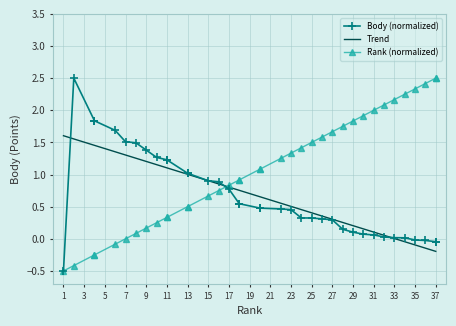

Reading right to left, extract all data points from this chart.

Body (normalized): -0.0	-0.0	-0.0	-0.0	0.0	0.0	0.0	0.1	0.1	0.1	0.1	0.3	0.3	0.3	0.3	0.5	0.5	0.5	0.5	0.5	0.5	0.8	0.9	0.9	1.0	1.0	1.2	1.2	1.3	1.4	1.5	1.5	1.7	1.8	1.8	2.5	-0.5
Trend: -0.2	-0.2	-0.1	-0.1	-0.0	0.0	0.1	0.1	0.2	0.2	0.3	0.3	0.4	0.4	0.5	0.5	0.6	0.7	0.7	0.8	0.8	0.8	0.9	0.9	1.0	1.0	1.1	1.1	1.2	1.2	1.3	1.3	1.4	1.5	1.5	1.6	1.6
Rank (normalized): 2.5	2.5	2.4	2.3	2.2	2.2	2.1	2.0	1.9	1.8	1.8	1.7	1.6	1.5	1.4	1.3	1.2	1.1	1.1	0.9	0.9	0.8	0.8	0.7	0.5	0.5	0.3	0.3	0.2	0.2	0.1	0.0	-0.1	-0.2	-0.2	-0.4	-0.5